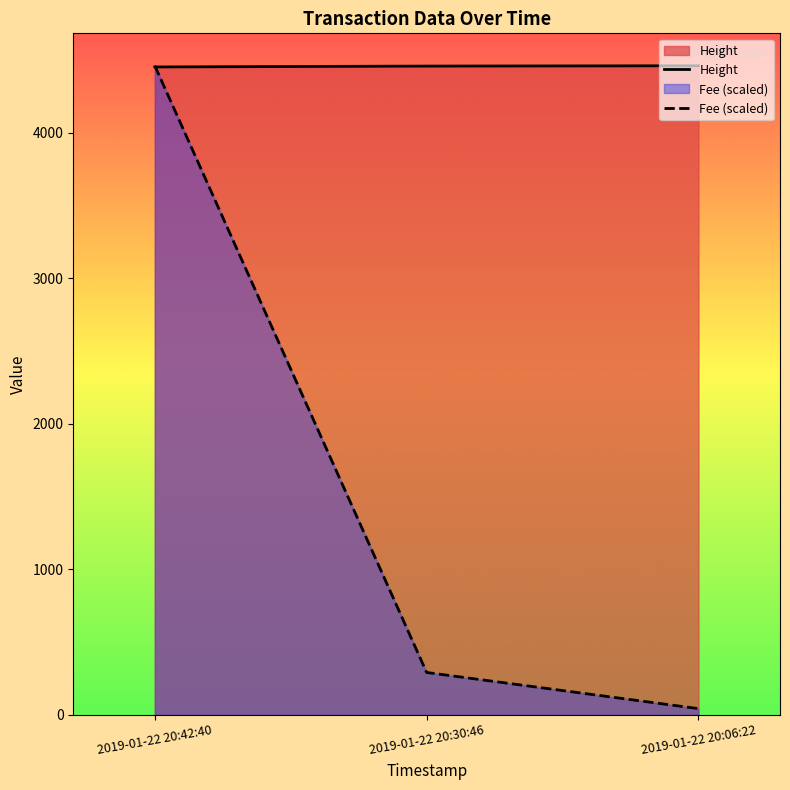

The Height series shows 1232.5 at 2019-01-22 20:30:46. True or false?

False